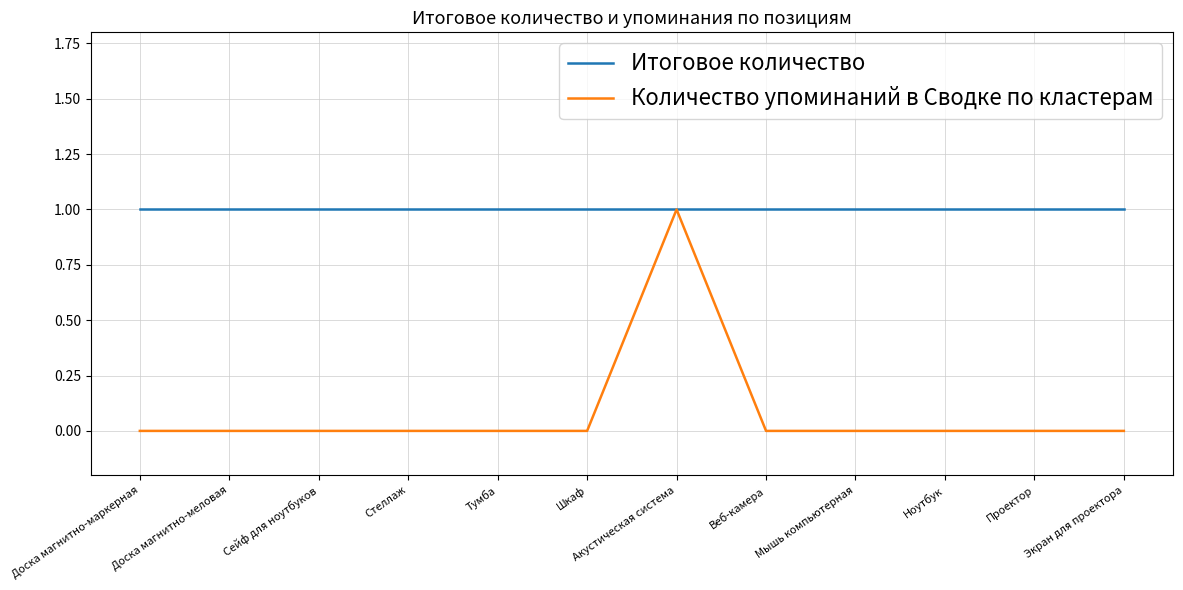

What is the total value across all series at Мышь компьютерная?

1